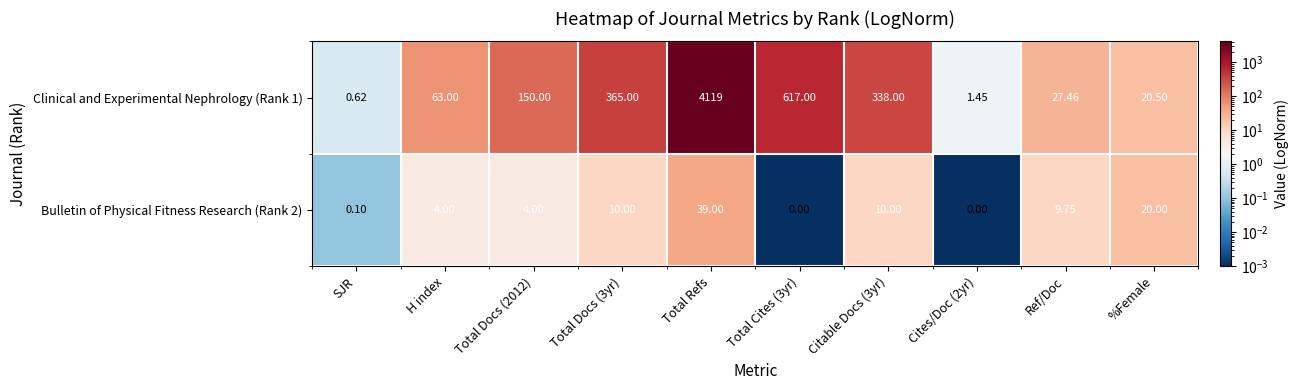

Which label corresponds to the largest value in the chart?

Total Refs